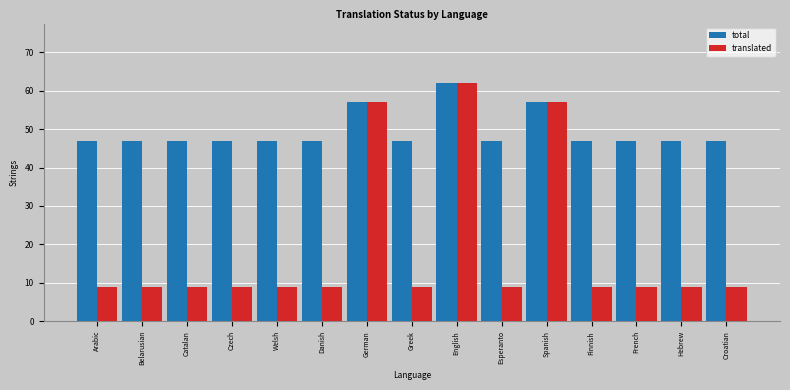

At which category is the sum across all series the highest?

English